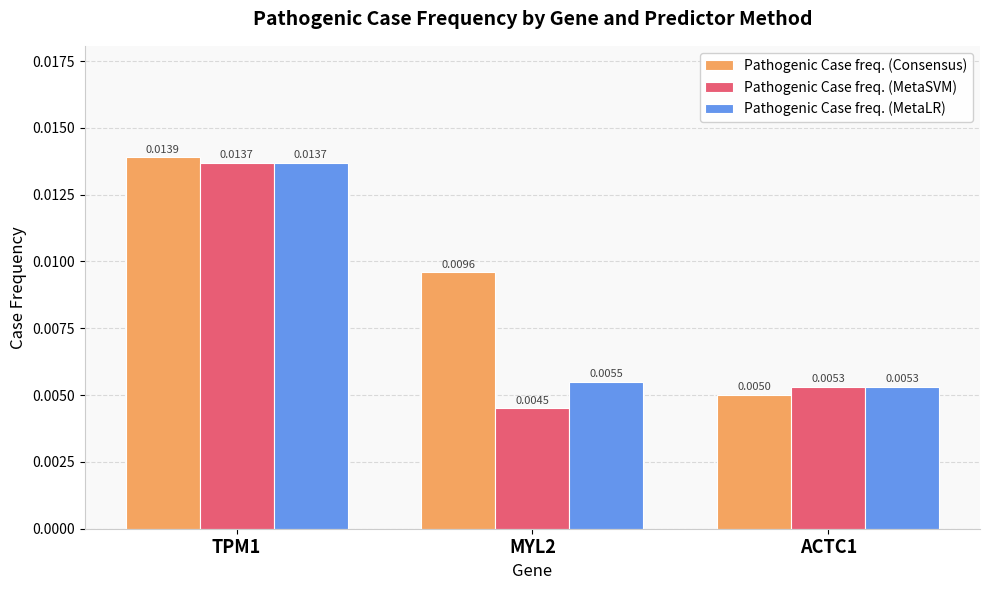

How many series are shown in this chart?

3